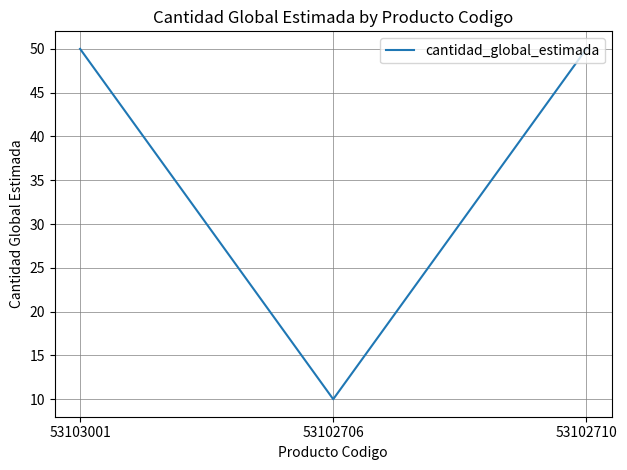

Count the number of data series in this chart.

1